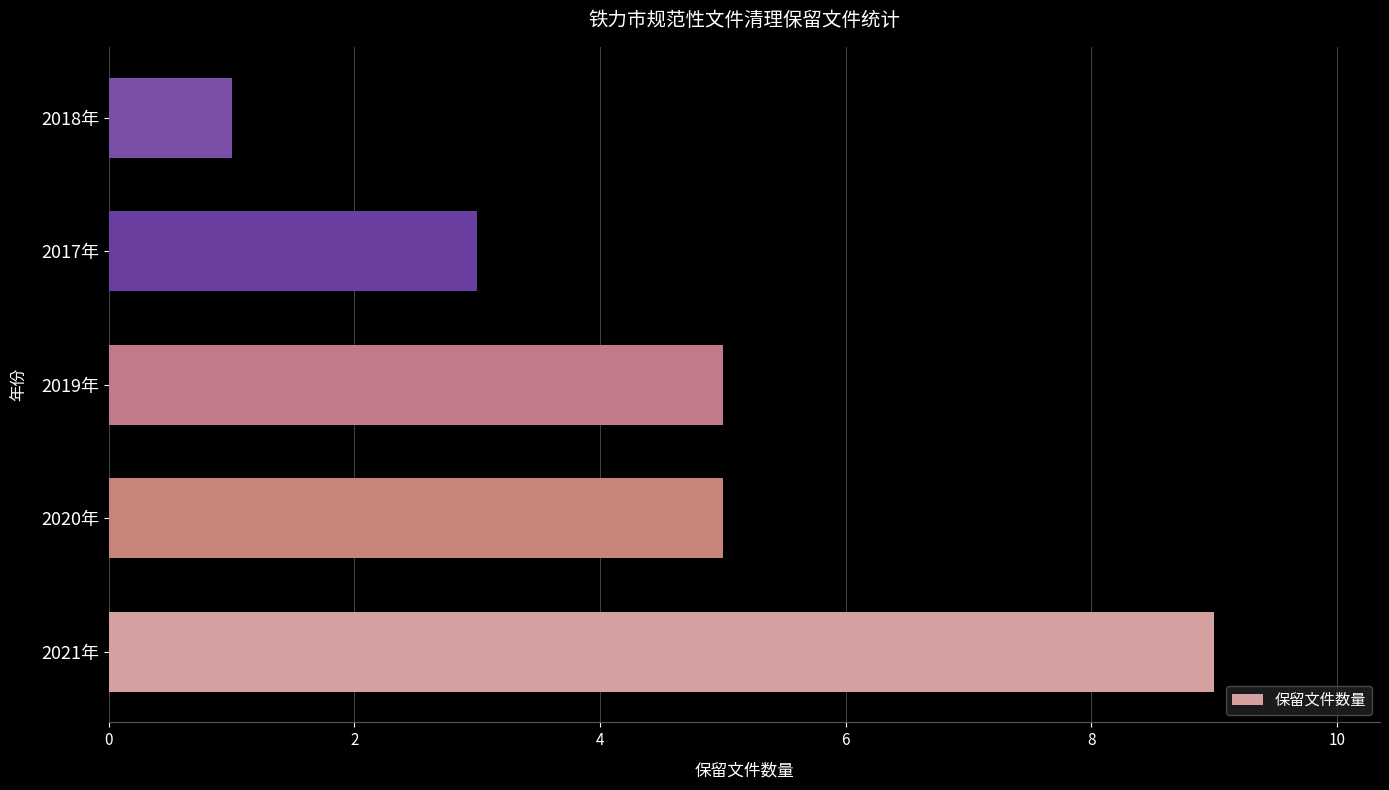

How many data points are less than 5?

2